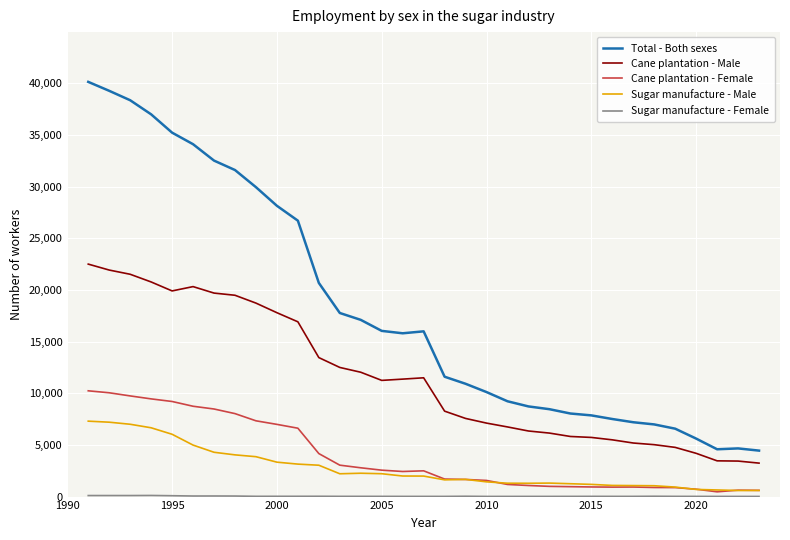

Which series has the largest range (max minus min)?

Total - Both sexes